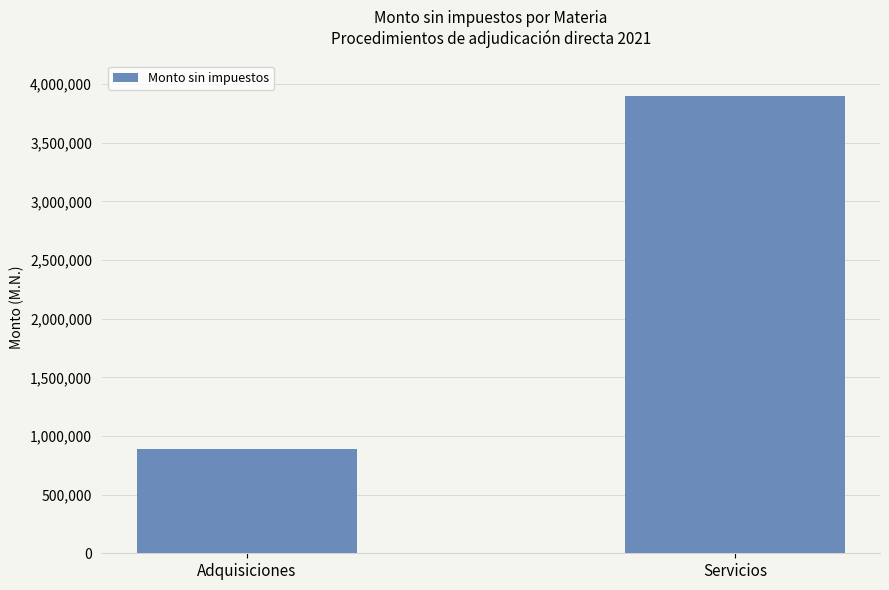

Rank the categories by value from highest to lowest.

Servicios, Adquisiciones